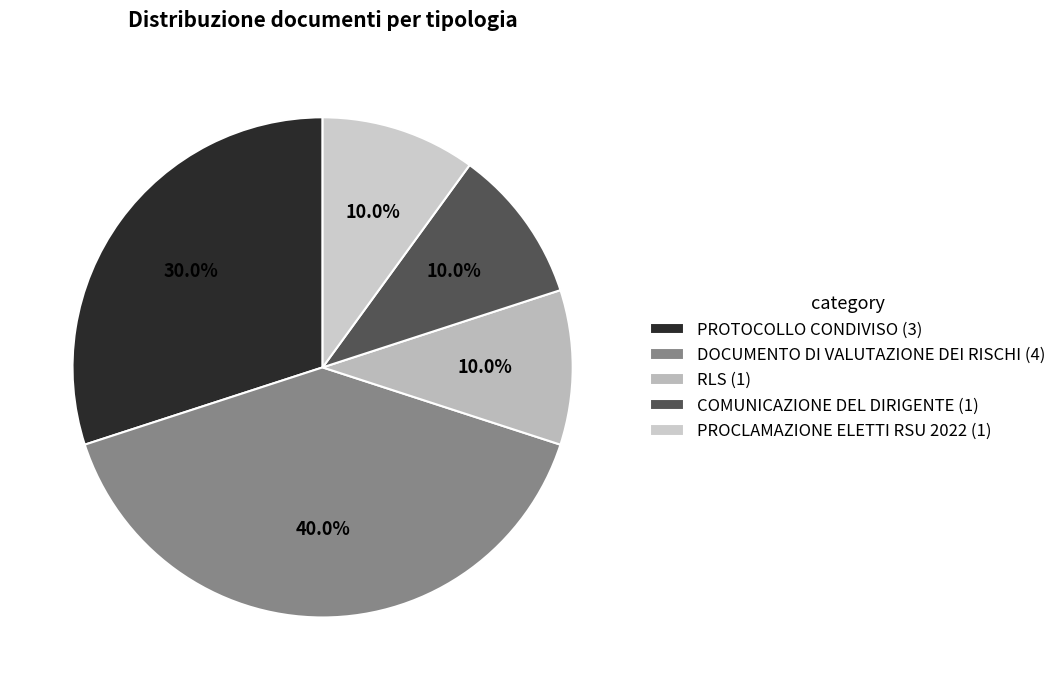

Is there any slice that represents more than half of the pie?

No